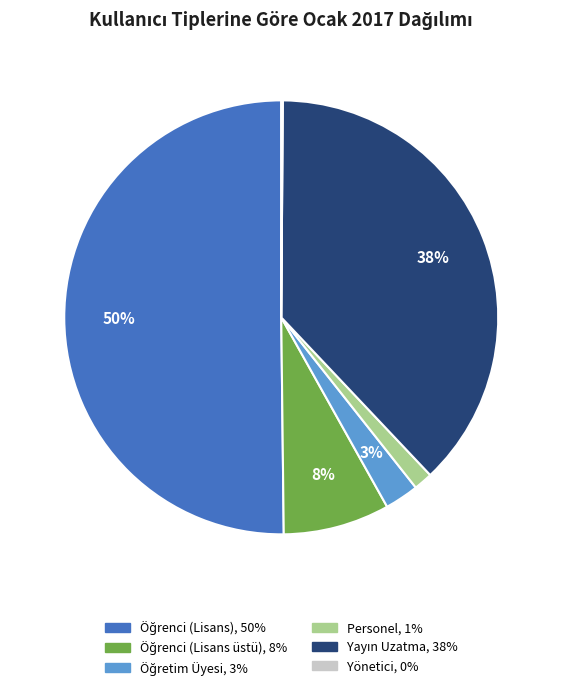

To the nearest percent, what is the average slice percentage?

17%